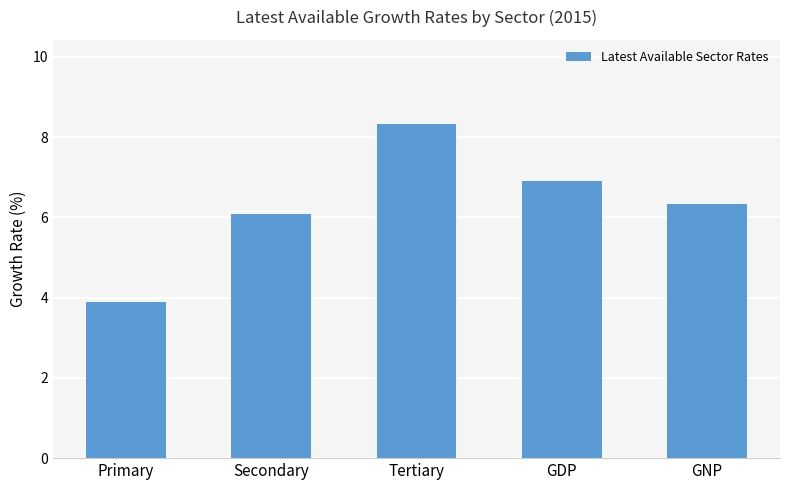

Reading left to right, list all the values displayed in this chart.

Primary=3.9	Secondary=6.1	Tertiary=8.3	GDP=6.9	GNP=6.3